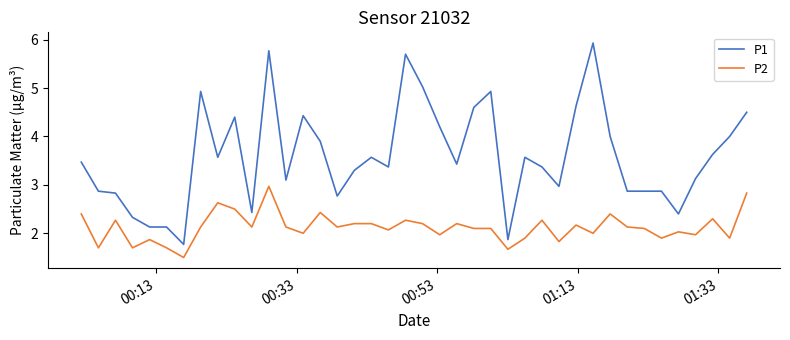

Rank the series by their average value, from highest to lowest.

P1, P2